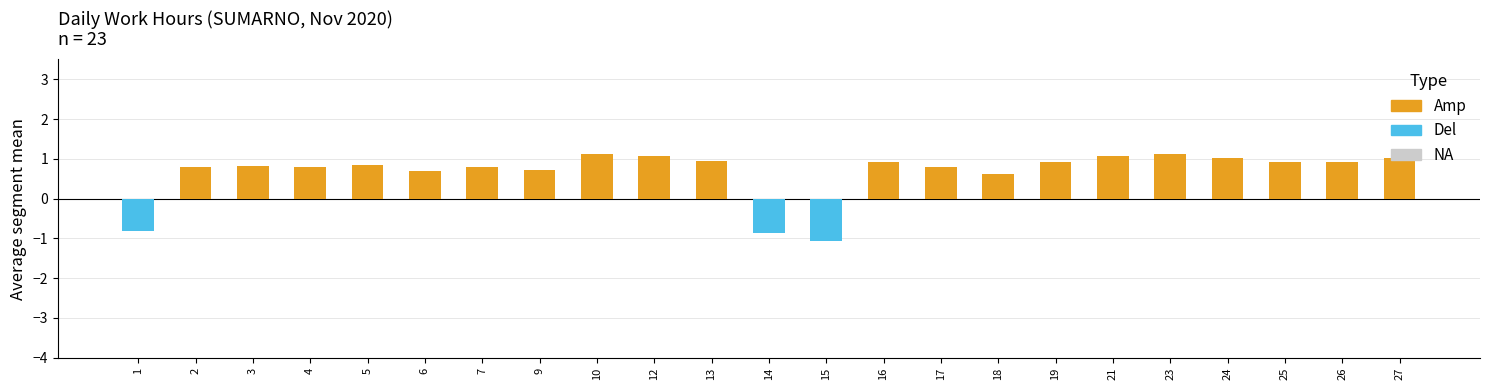

What is the change in value from 3 to 24?

+0.2